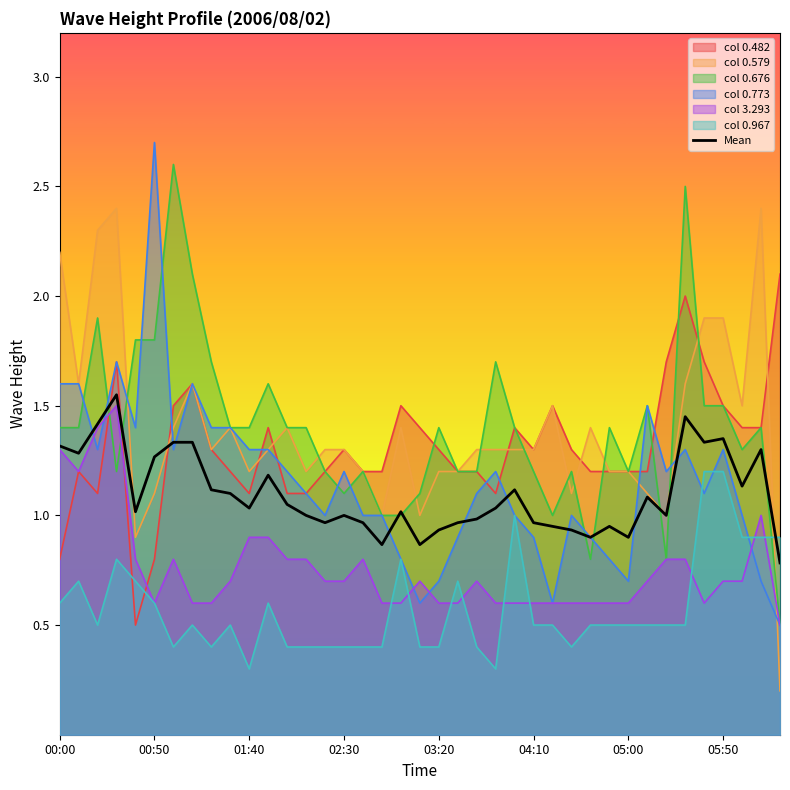

Count the number of categories in the chart.

39